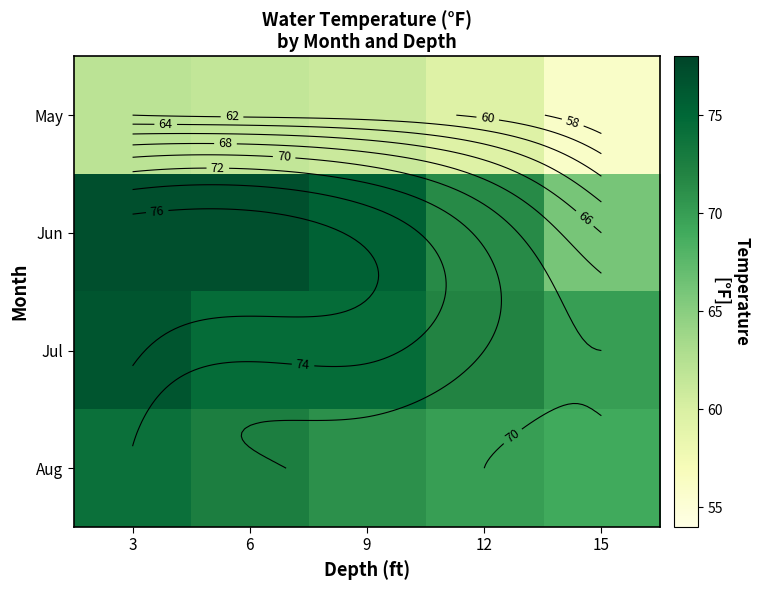

Where is May nearest to the value 59?

12